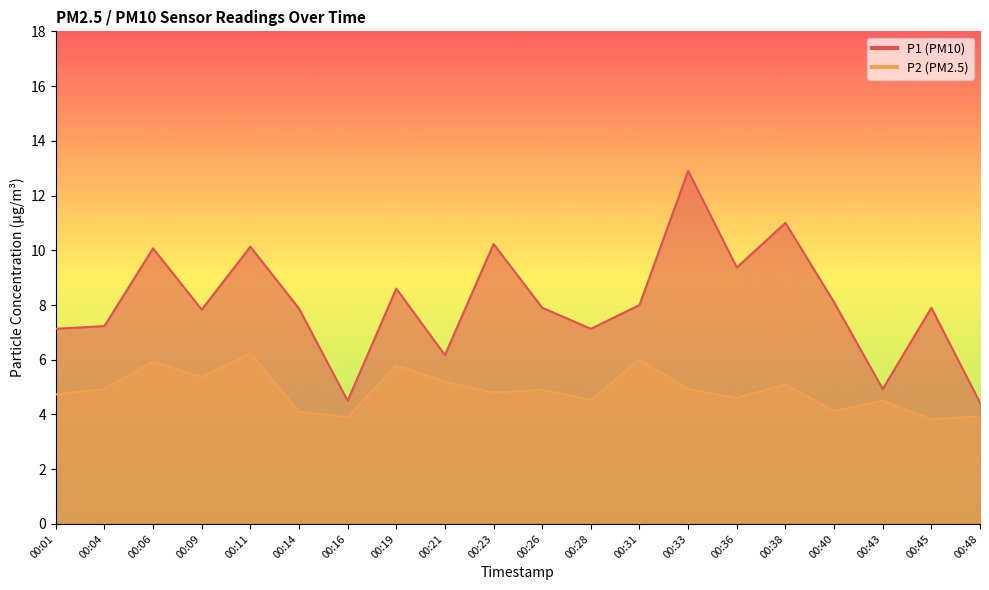

What is the total value across all series at 00:01?

11.9